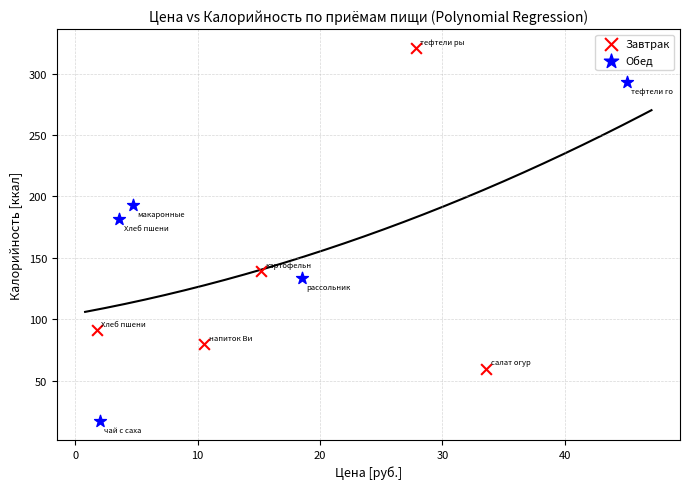

Which series contains the highest Y value?

Завтрак